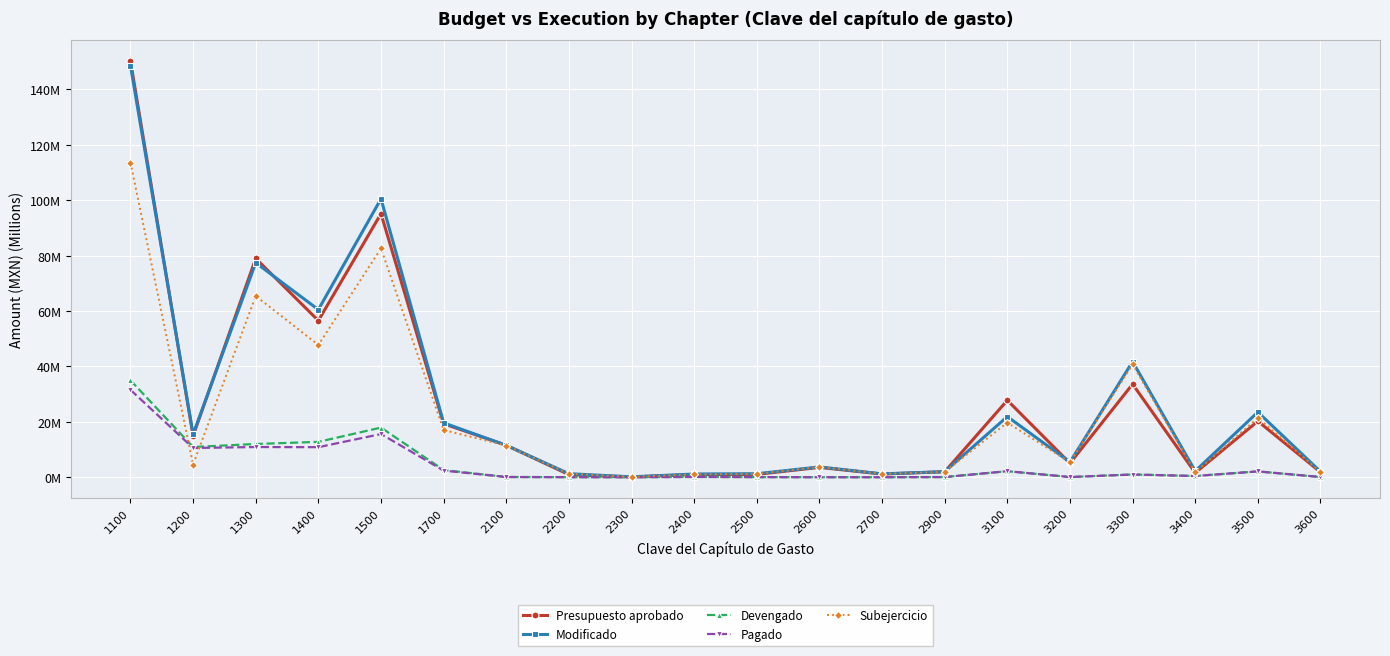

Reading left to right, extract all data points from this chart.

Presupuesto aprobado: 150209252.0	14928482.0	78954625.0	56510544.0	95118382.0	19283826.0	11536044.2	941370.0	93000.0	983331.0	1020501.0	3553210.0	1143920.0	1980447.0	27761055.0	5051879.0	33601115.8	1578733.0	20222850.0	1831725.0
Modificado: 148540658.7	15493866.7	77403046.6	60478417.2	100477319.4	19610718.5	11489279.2	1277942.9	137698.4	1155033.8	1260433.1	3716256.0	1211104.0	1999219.0	21876417.0	5452286.4	41704026.2	2224334.9	23500004.7	2003589.6
Devengado: 34973378.1	10910341.8	11989756.1	12764472.7	17908982.7	2589859.4	80582.8	15563.1	0.0	106417.4	40584.2	471.7	0.0	56073.2	2179175.5	64925.4	993380.9	441572.3	2103639.6	78091.4
Pagado: 31540183.8	10548173.1	10894882.5	10840808.3	15587002.0	2391152.2	80582.8	15563.1	0.0	106417.4	40584.2	471.7	0.0	56073.2	2179175.5	64925.4	973894.8	441572.3	2100013.8	77503.7
Subejercicio: 113567280.6	4583524.8	65413290.5	47713944.5	82568336.7	17020859.0	11408696.5	1262379.8	137698.4	1048616.4	1219848.8	3715784.3	1211104.0	1943145.8	19697241.5	5387361.0	40710645.3	1782762.6	21396365.1	1925498.1